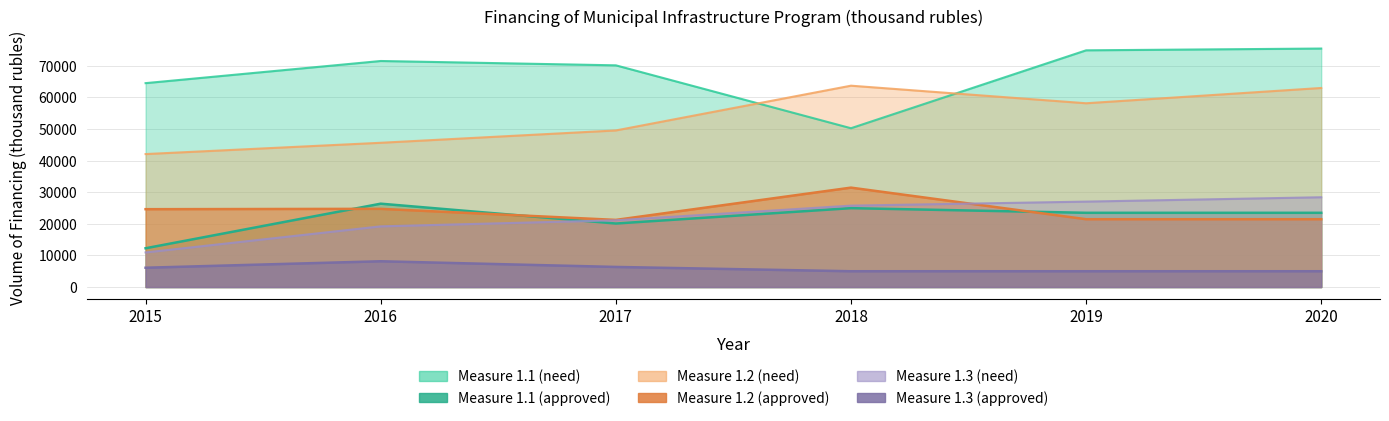

The value of Measure 1.3 need at 2015 is 16365.3. True or false?

False